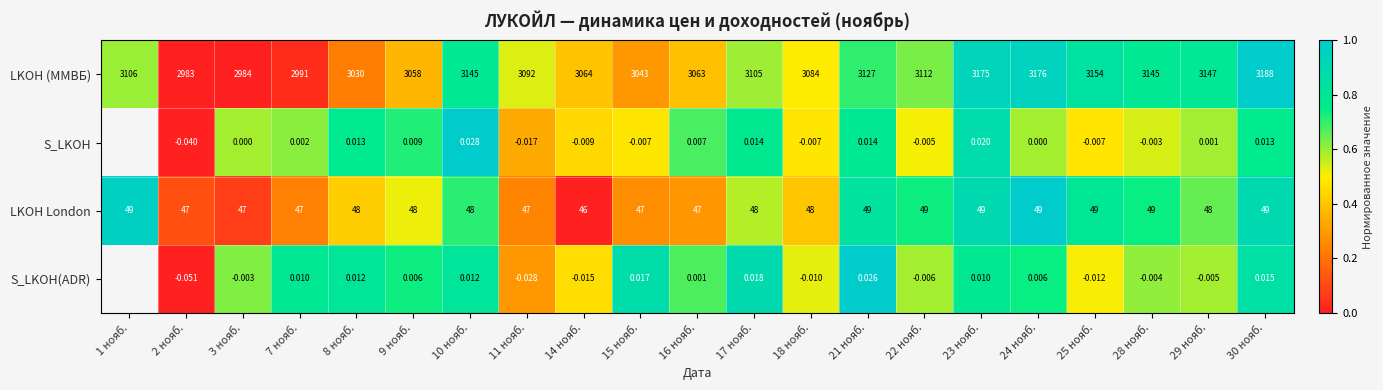

Rank the series at 25 нояб. from lowest to highest value.

S_LKOH(ADR), S_LKOH, LKOH London, LKOH (ММВБ)